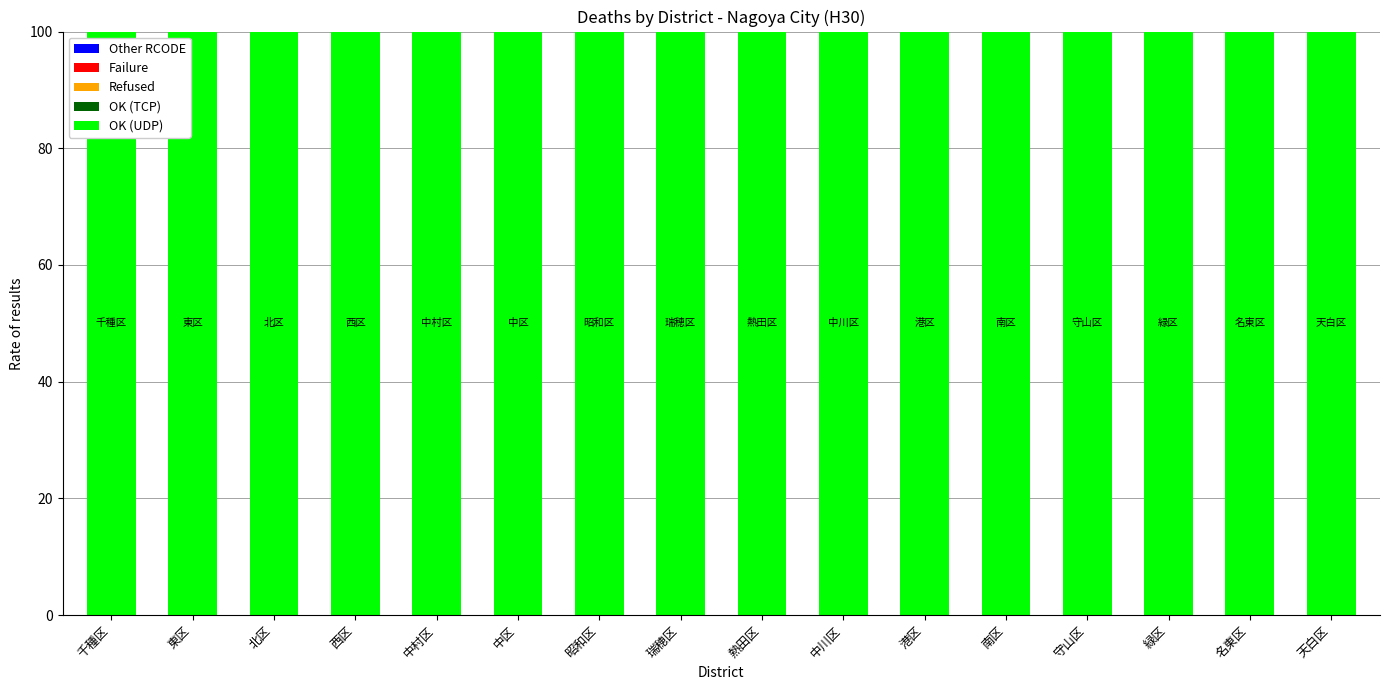

Are the bars horizontal?

No